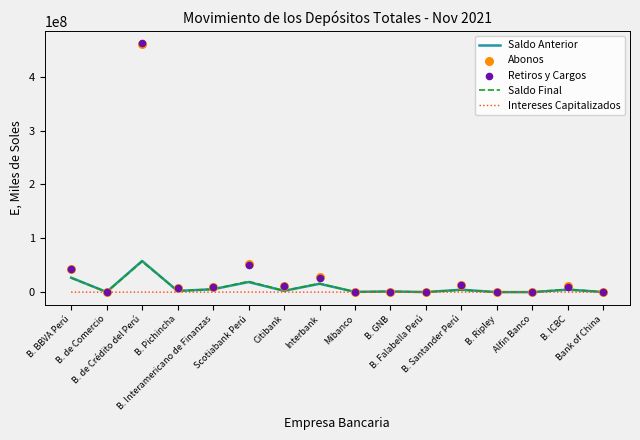

Which series contains the highest Y value?

Retiros y Cargos